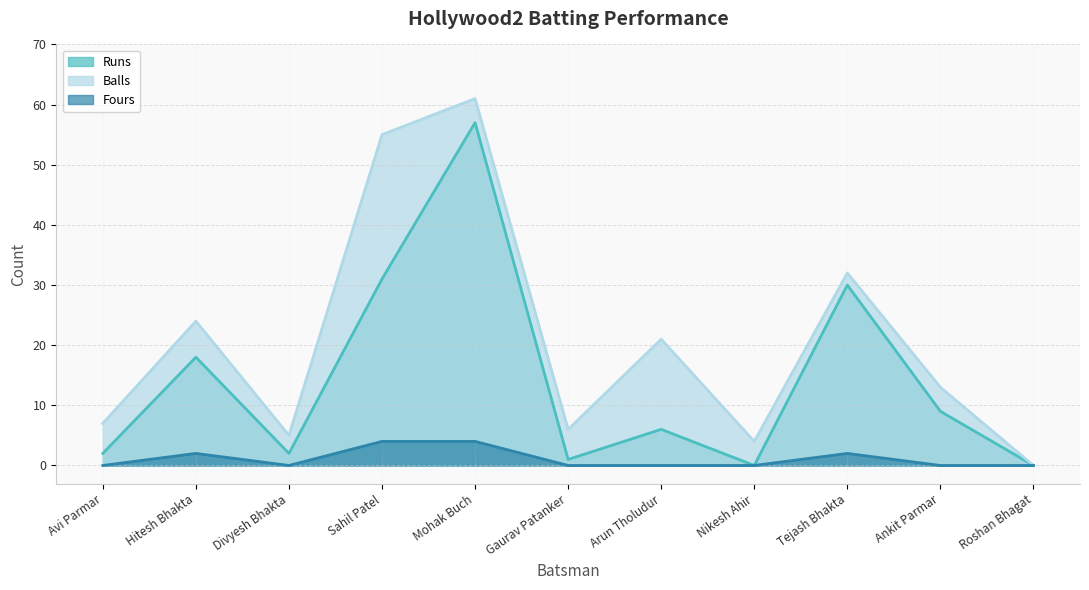

Rank the series by their average value, from highest to lowest.

Balls, Runs, Fours